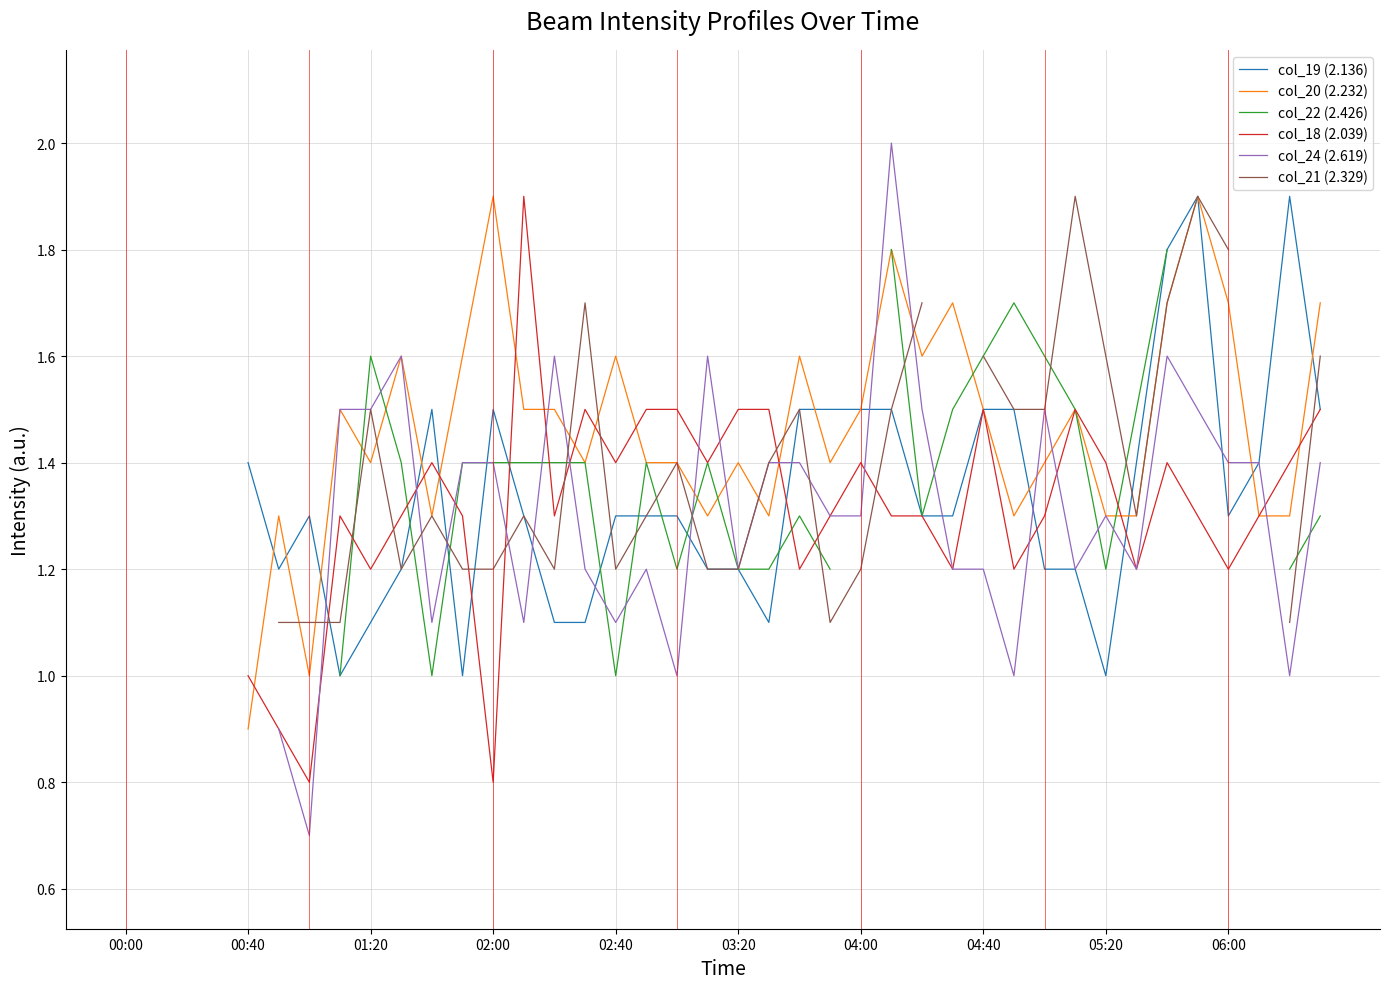

Which series changed the most between 10 and 11?

col_19 (2.136)